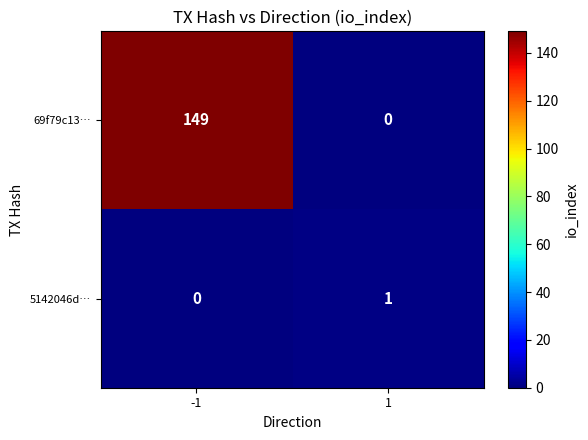

What is the sum of the 69f79c13… values at 1 and -1?

149